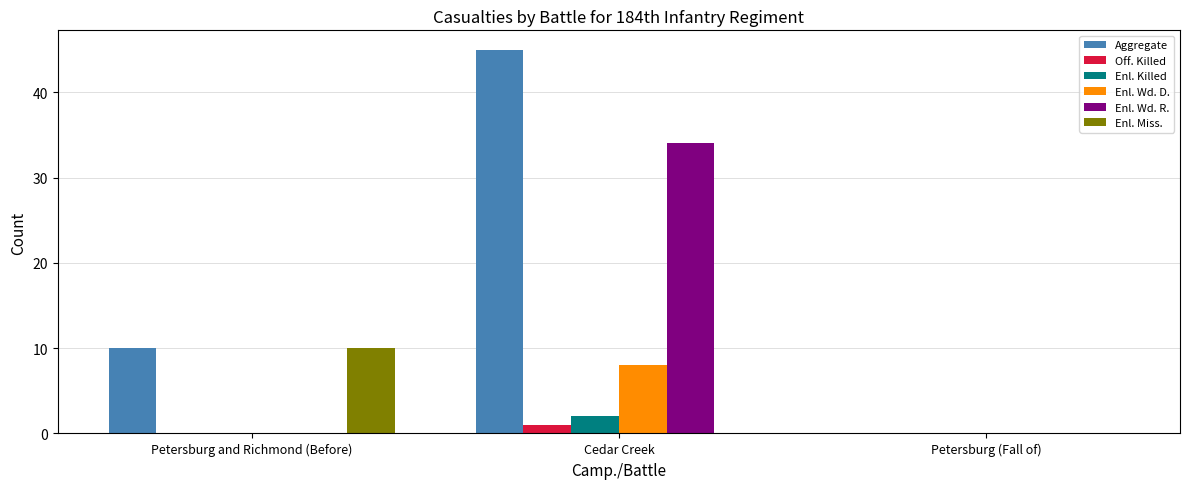

At which category is the sum across all series the highest?

Cedar Creek